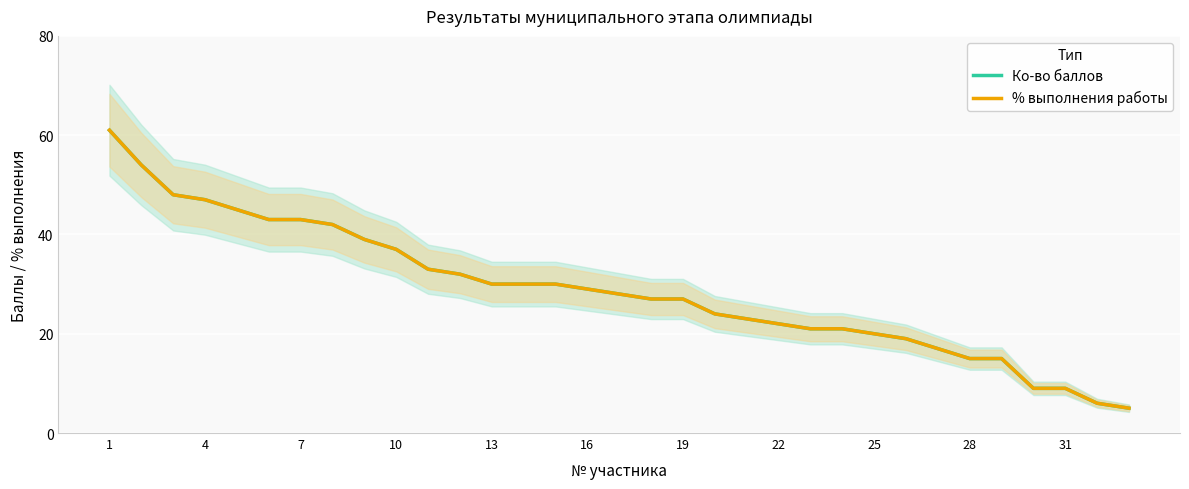

Which series changed the most between 4 and 20?

Ко-во баллов